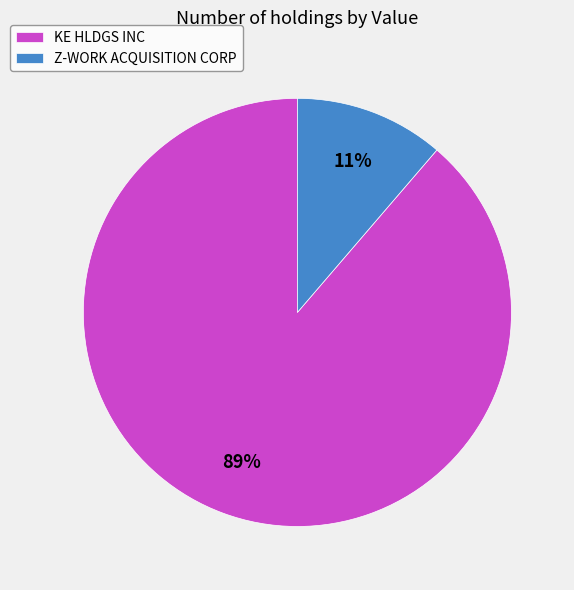

To the nearest percent, what is the combined percentage of KE HLDGS INC and Z-WORK ACQUISITION CORP?

100%